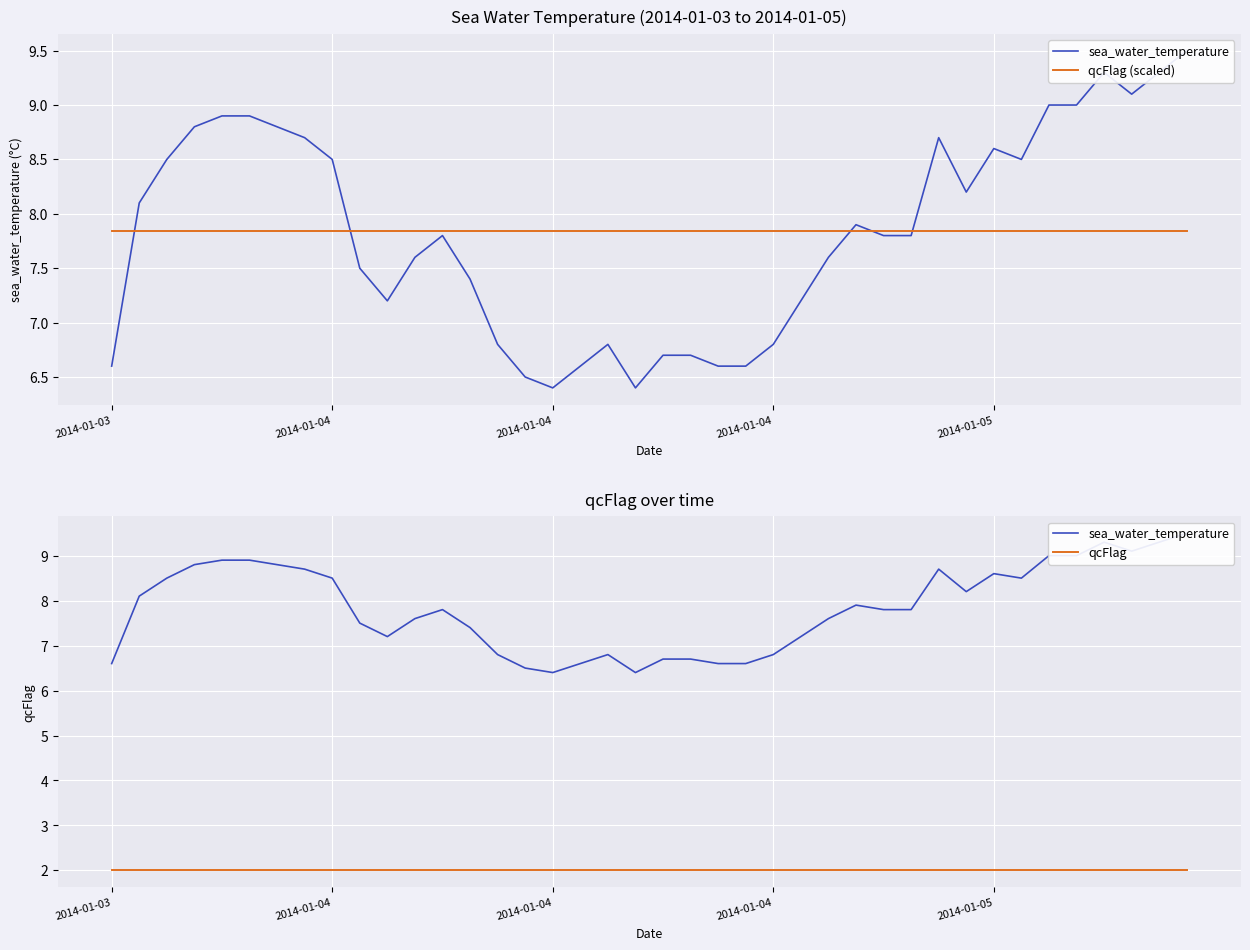

Does the chart display data point markers on the line(s)?

No